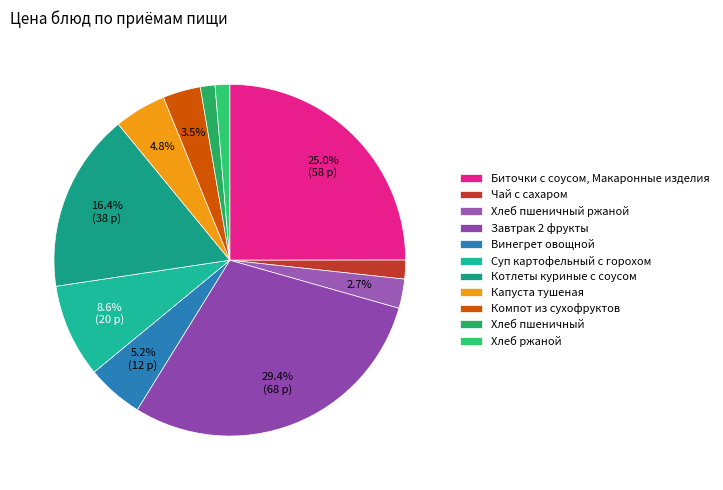

How many slices are in this pie chart?

11